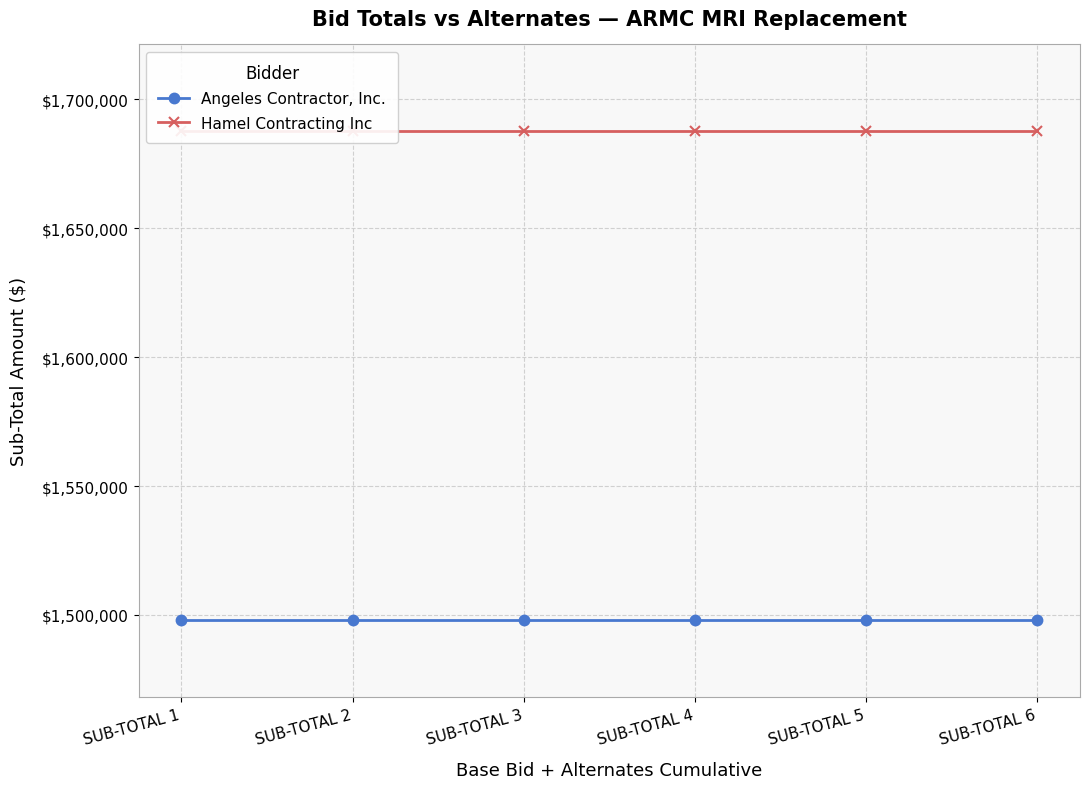

How many lines are shown in the chart?

2